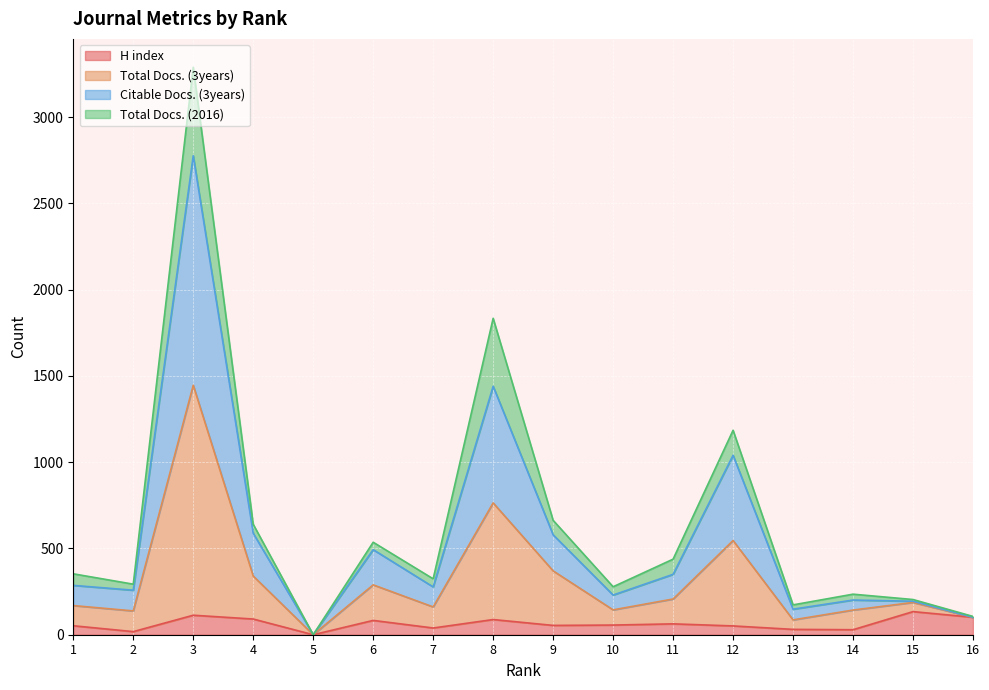

What is the maximum value for H index?

134